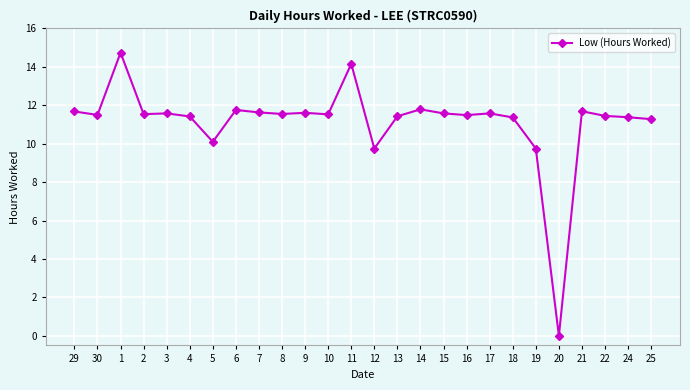

Is it true that the value at 9 is 11.6?

True